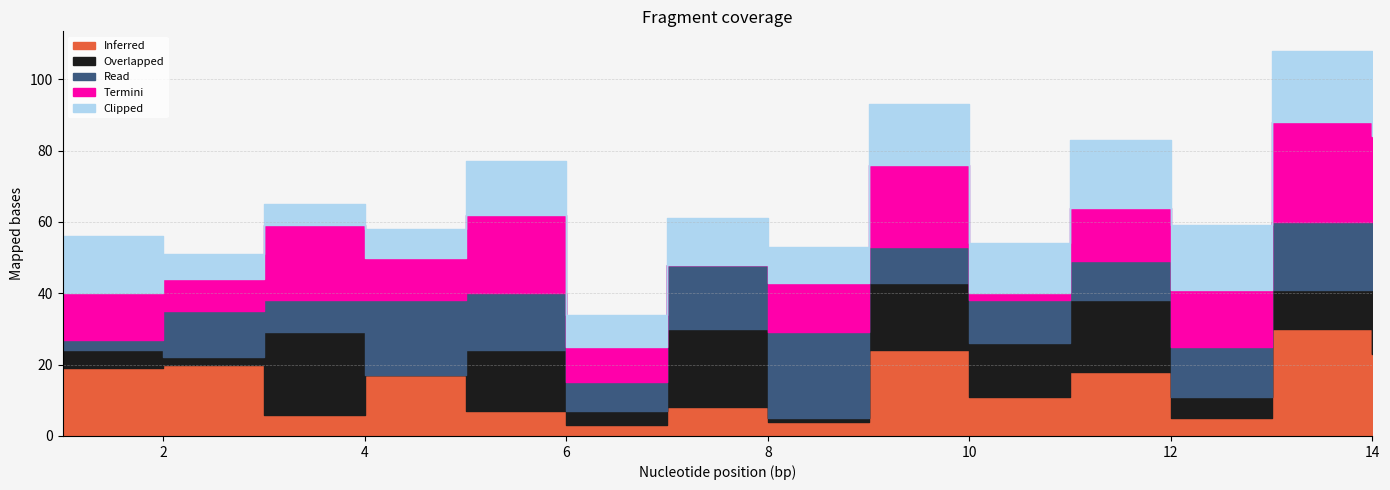

In Clipped, how many points are lower than both neighbors (excluding endpoints)?

5